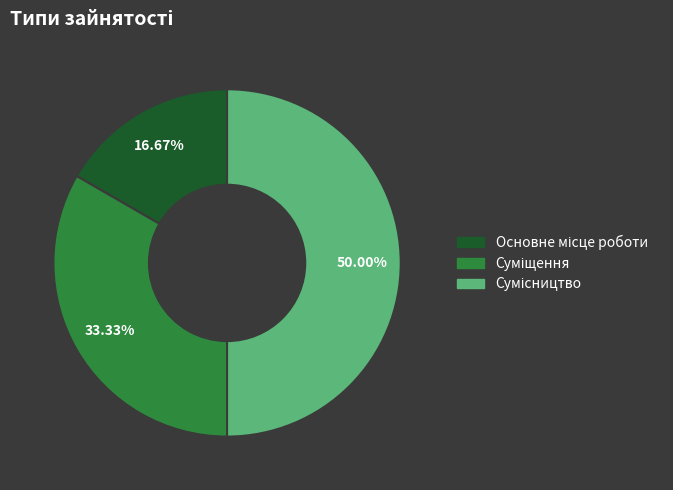

Combined, do Сумісництво and Суміщення account for over 50%?

Yes